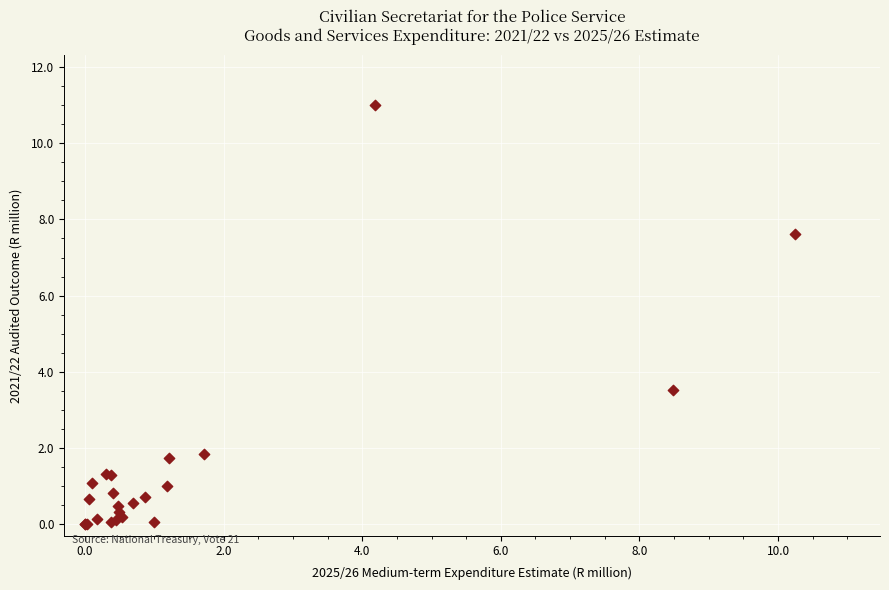

What Y value in the scatter plot is closest to 5?

3.5